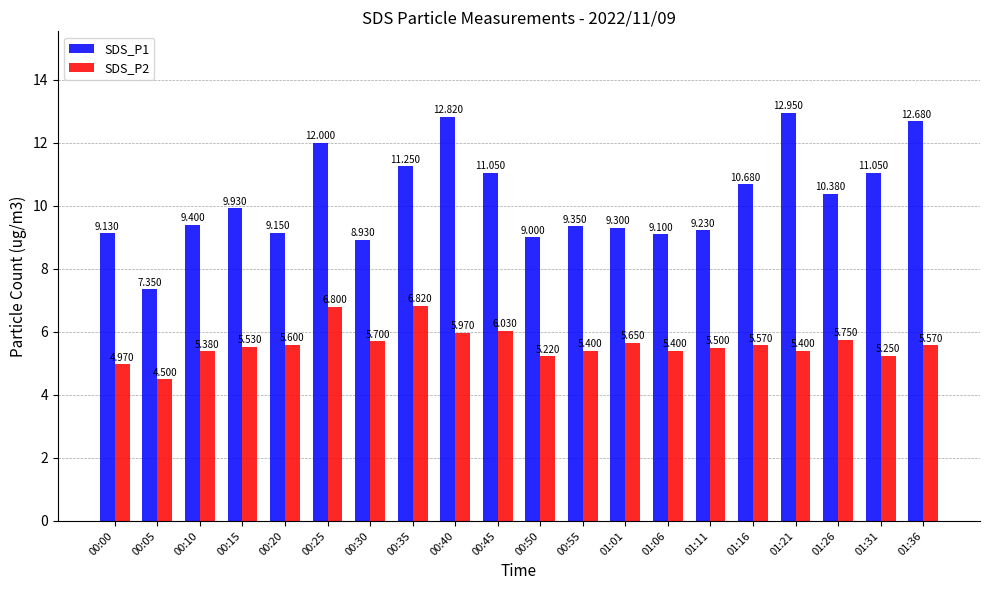

Which category has the highest value in the SDS_P1 series?

01:21